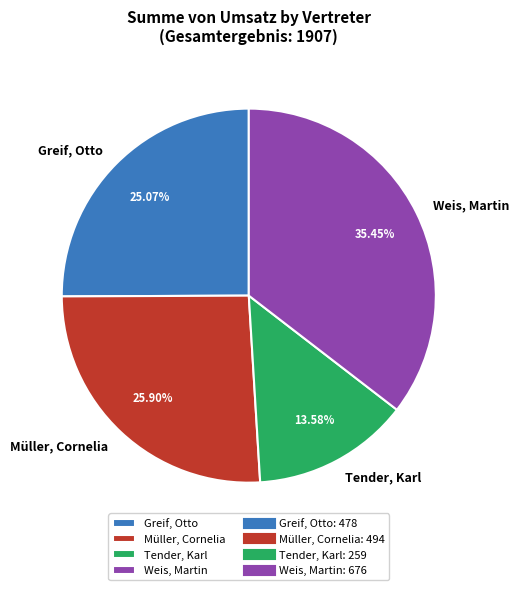

Rank the categories by value from lowest to highest.

Tender, Karl, Greif, Otto, Müller, Cornelia, Weis, Martin